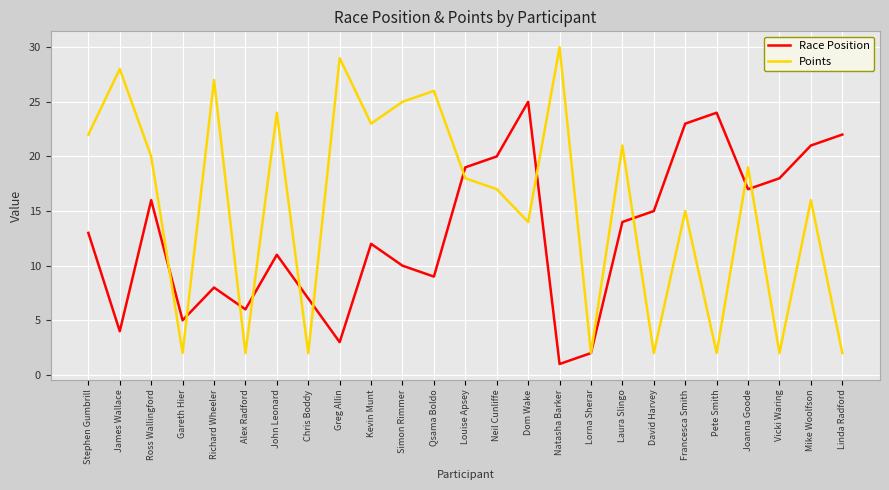

What is the highest value of the Race Position series?

25